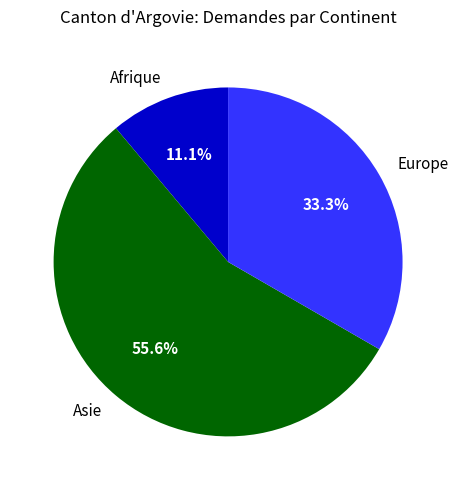

Is it true that Europe is 47% of the pie?

False